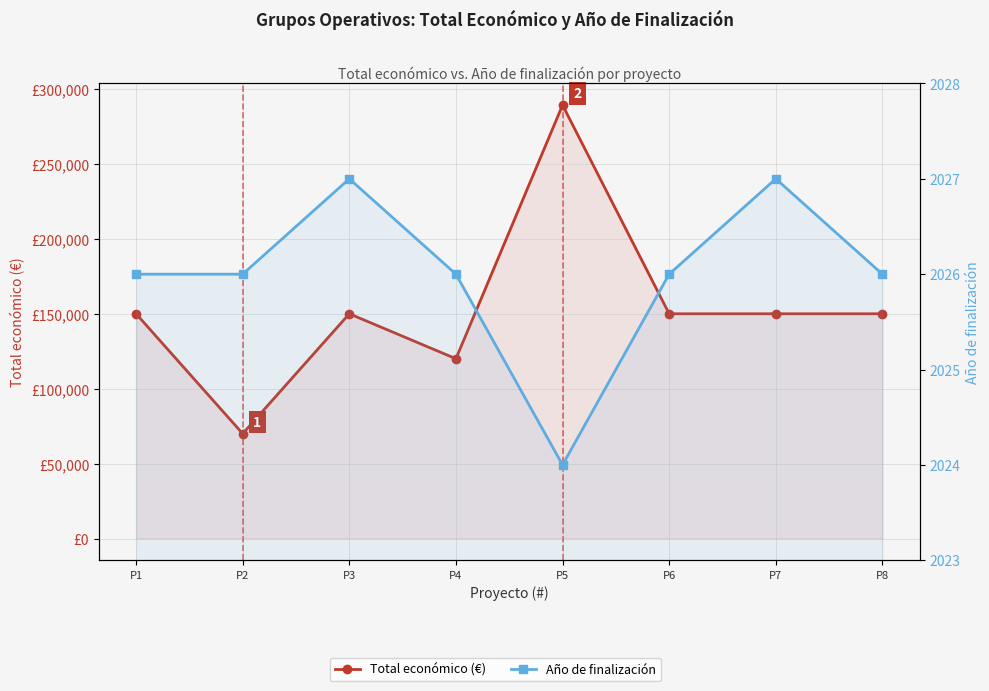

True or false: Total económico (€) and Año de finalización intersect in this chart.

False